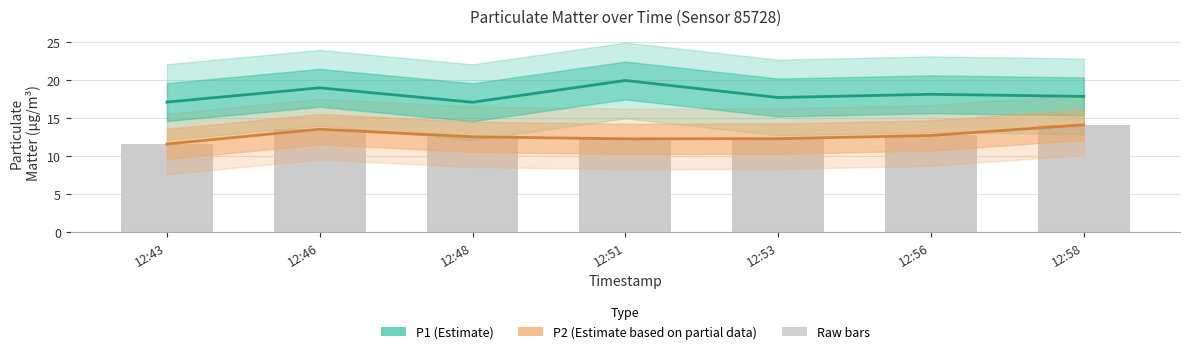

Reading left to right, transcribe all the data shown in this chart.

P1 (Estimate): 12:43=17.1	12:46=19.0	12:48=17.1	12:51=19.9	12:53=17.7	12:56=18.1	12:58=17.9
P2 (Estimate based on partial data): 12:43=11.6	12:46=13.5	12:48=12.5	12:51=12.2	12:53=12.3	12:56=12.7	12:58=14.1